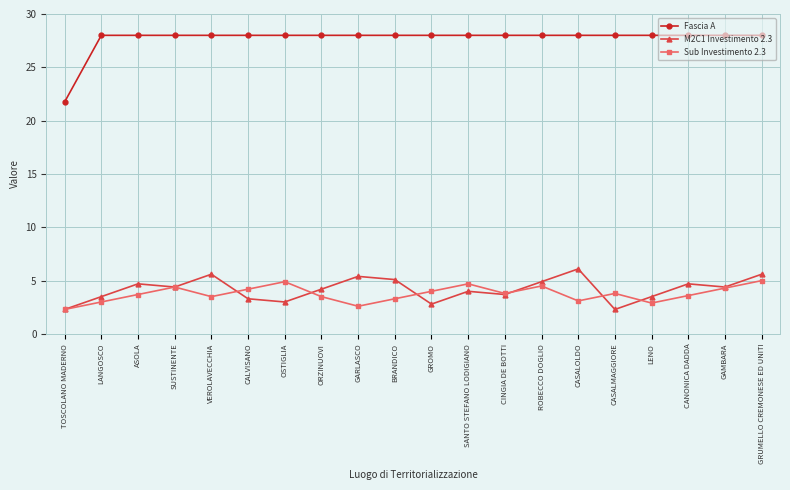

What is the average value of the Sub Investimento 2.3 series?

3.8